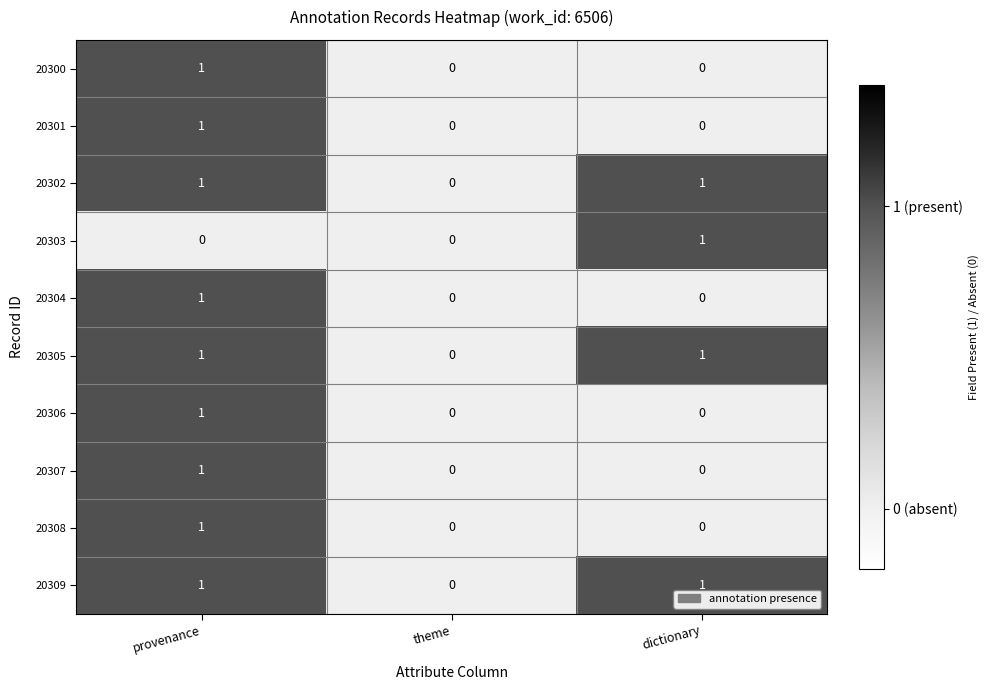

What is the greatest value displayed?

1